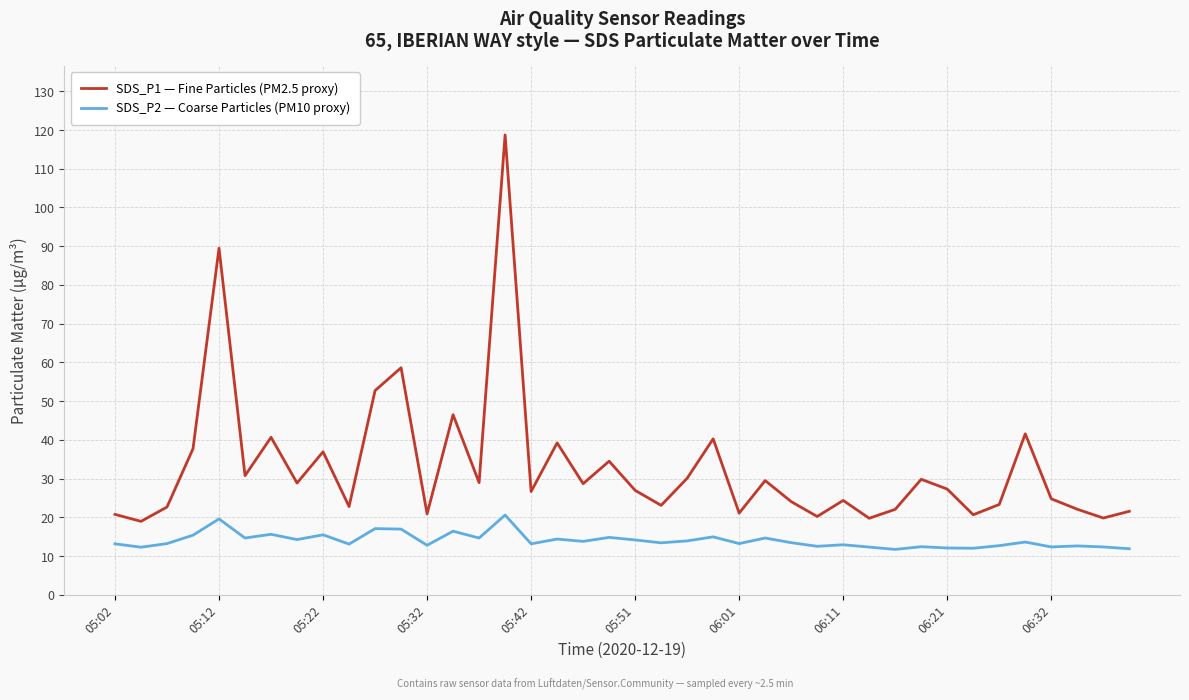

Rank the series by their average value, from lowest to highest.

SDS_P2 — Coarse Particles (PM10 proxy), SDS_P1 — Fine Particles (PM2.5 proxy)